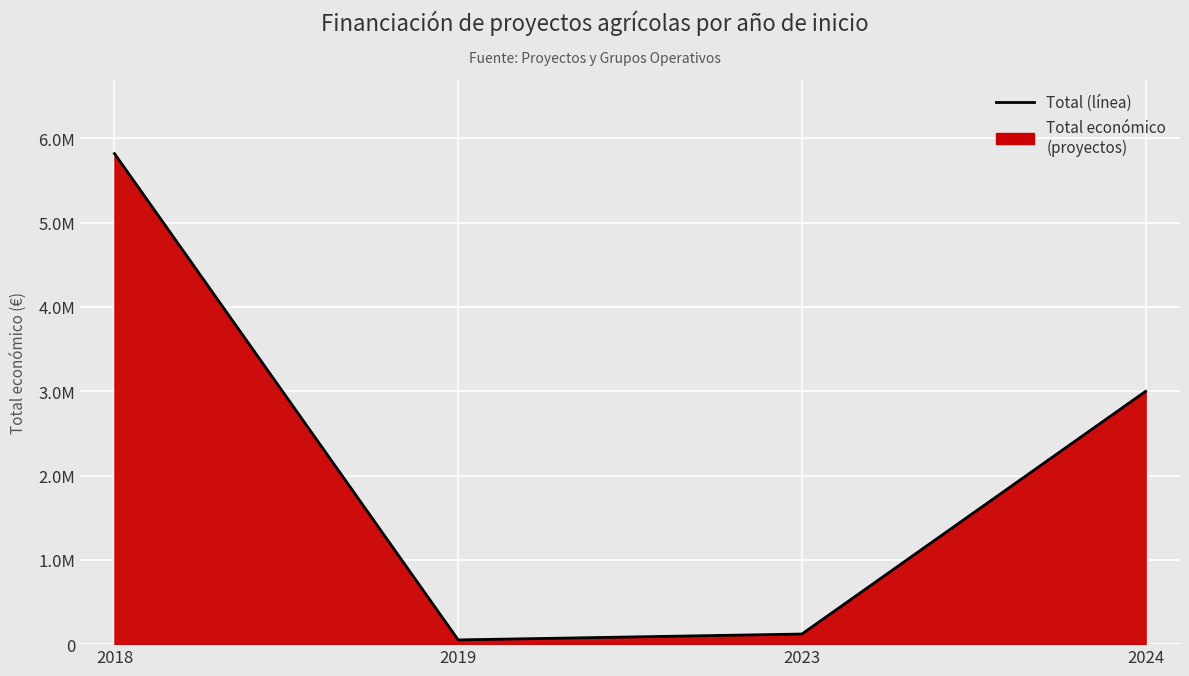

Which category has the lowest value across all series?

2019